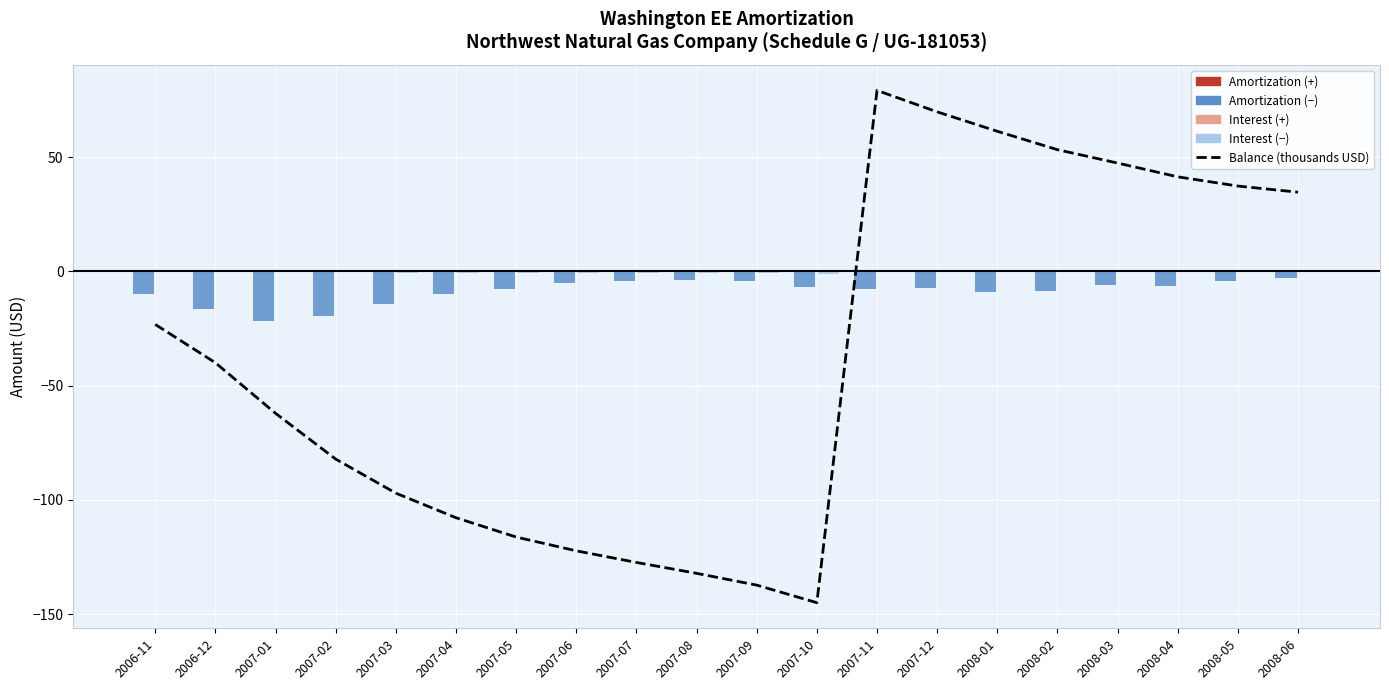

True or false: Interest has a value of -0.4 at 2007-06.

False